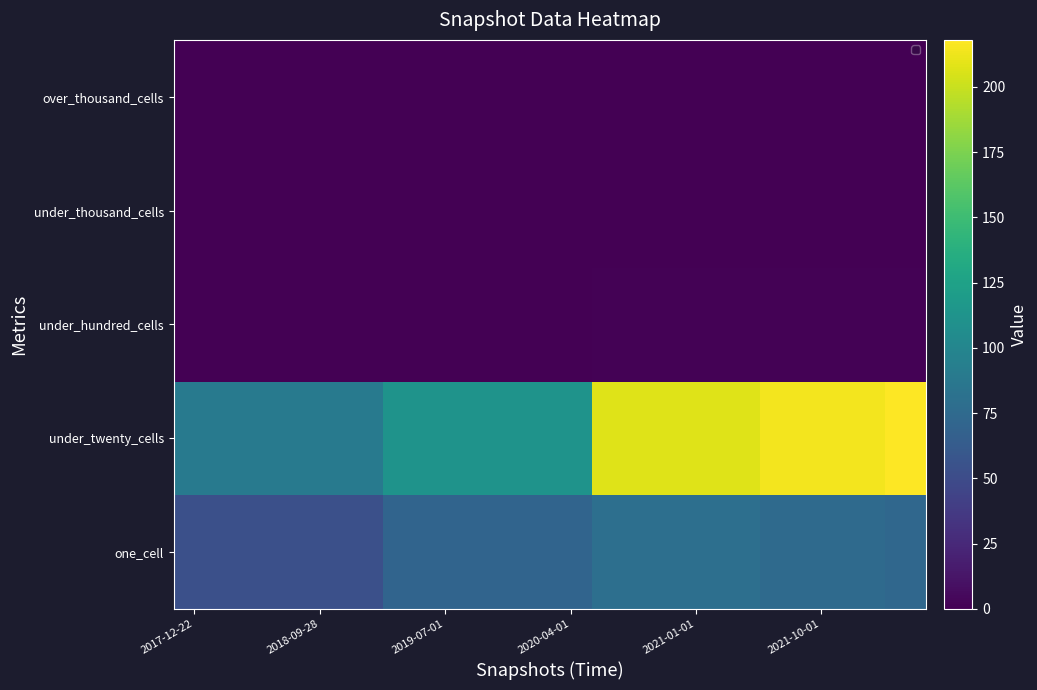

What is the total value across all series at 2021-01-01?

288